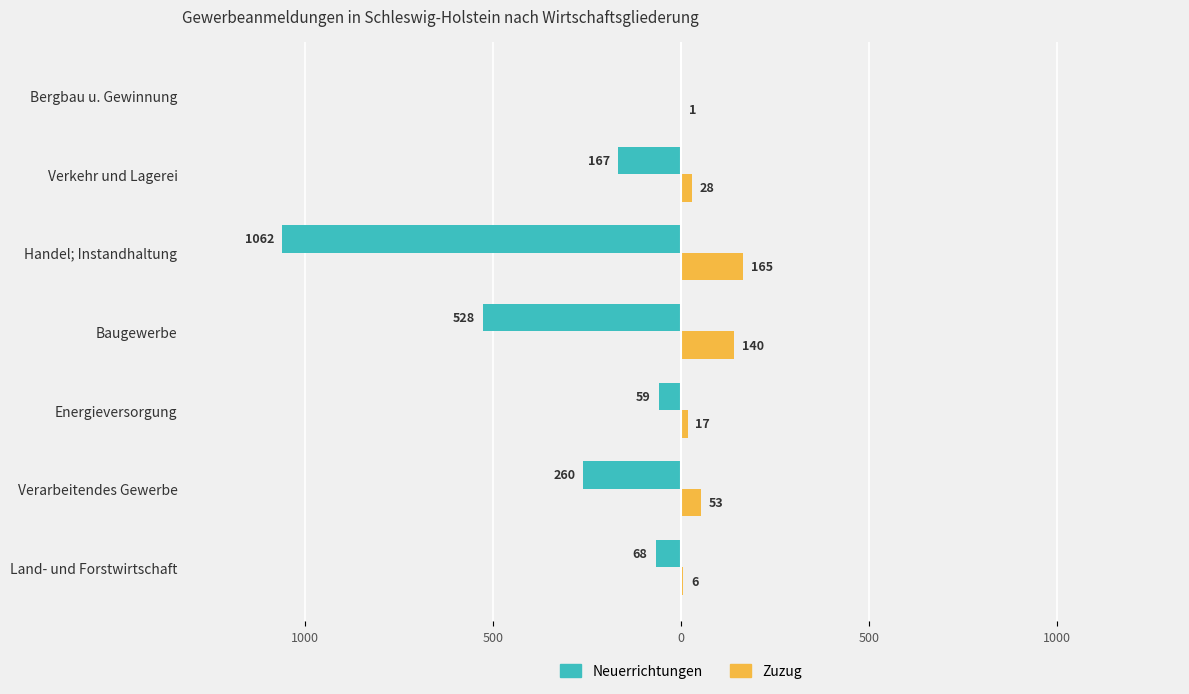

Which series has the largest range (max minus min)?

Neuerrichtungen